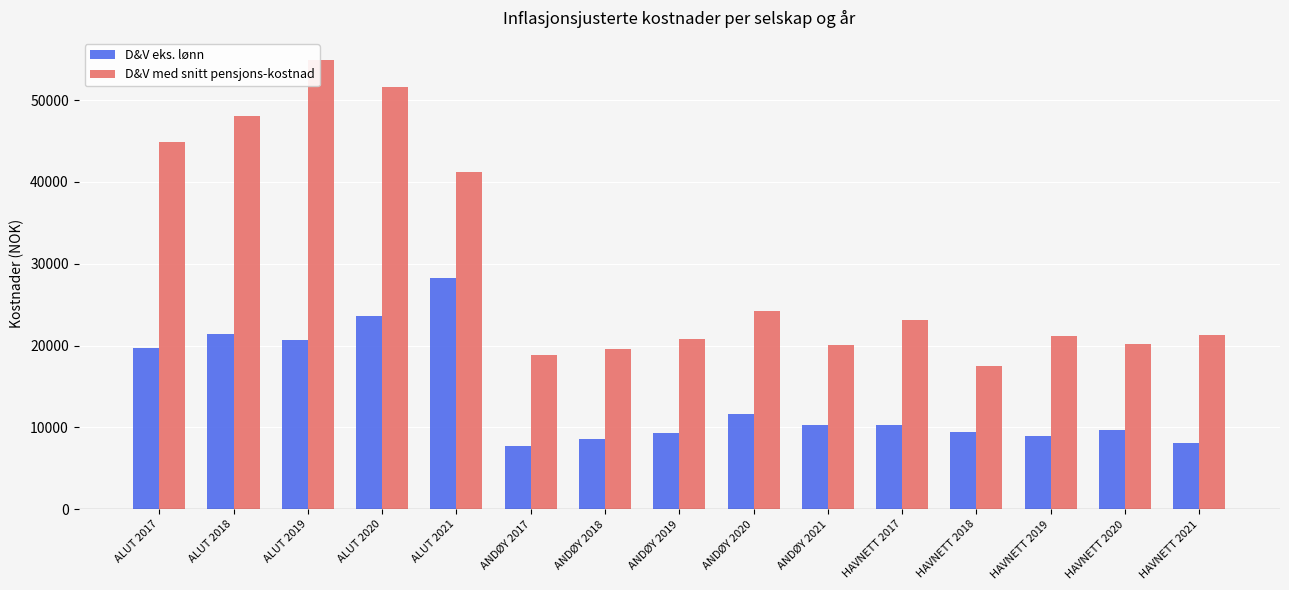

What is the difference between the maximum and second lowest values in the D&V eks. lønn series?

20277.0